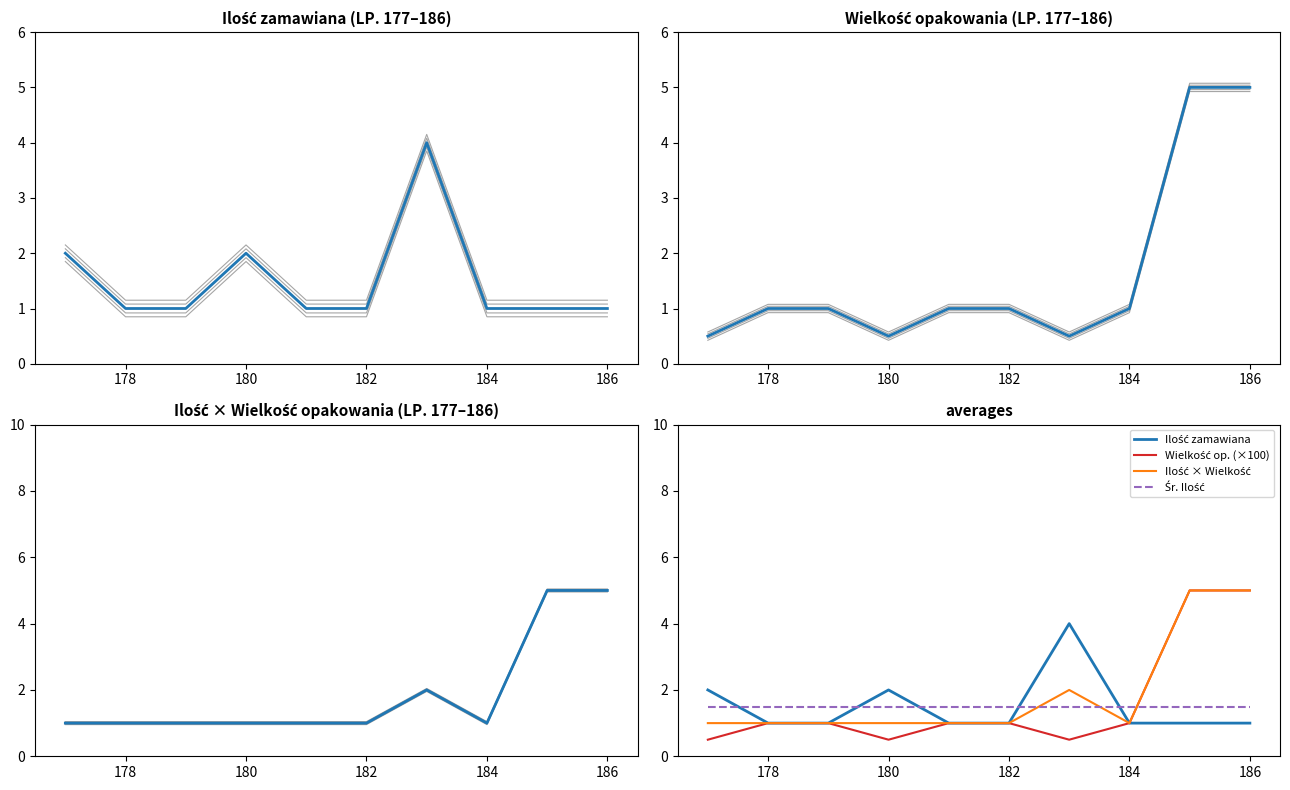

At how many categories does at least one series exceed 1?

10